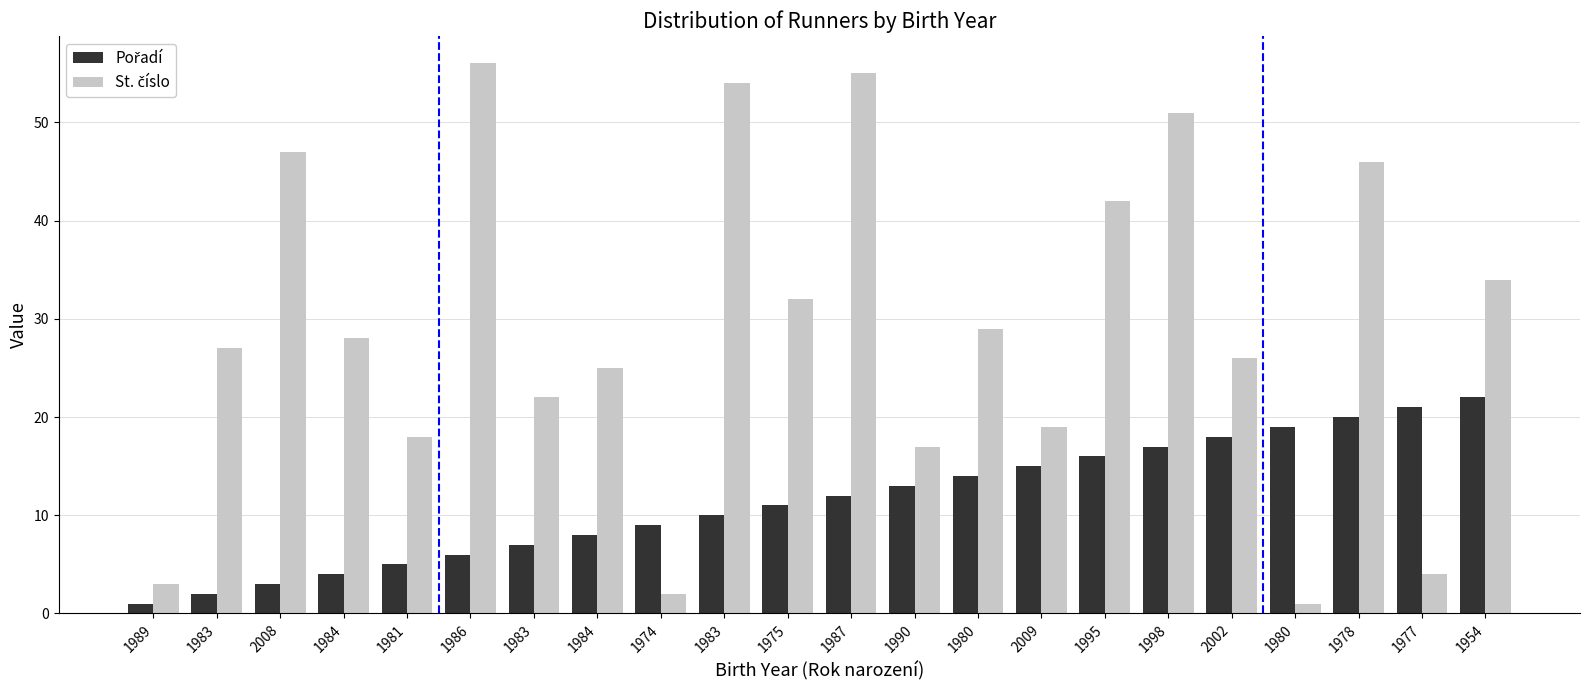

Does the chart contain stacked bars?

No